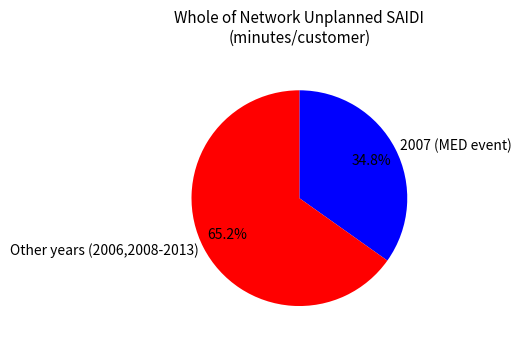

How many segments does this pie chart have?

2